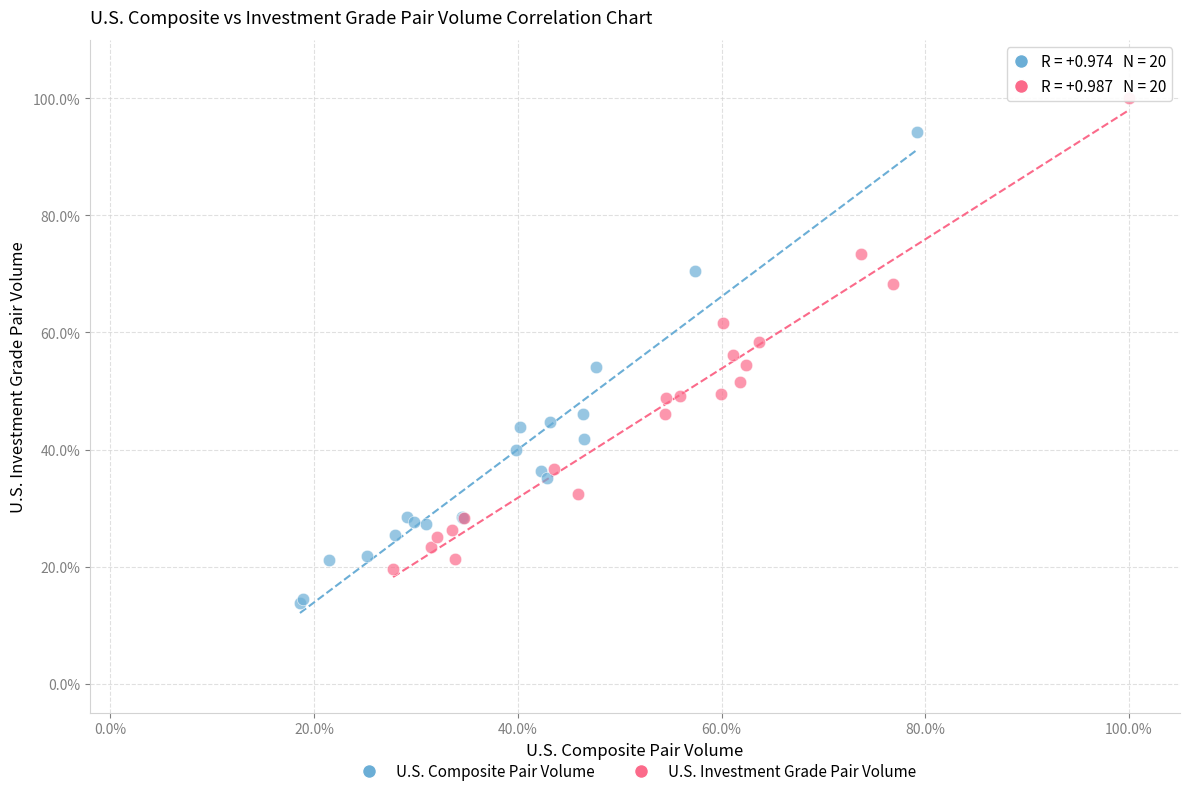

What are all the series names shown in the legend?

U.S. Composite Pair Volume, U.S. Investment Grade Pair Volume